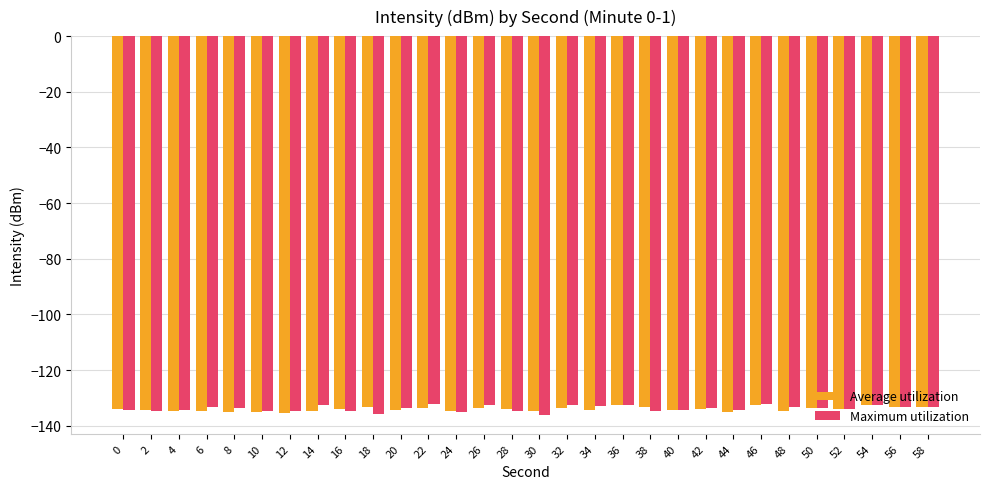

Is it true that Maximum utilization equals -69.5 at 10?

False